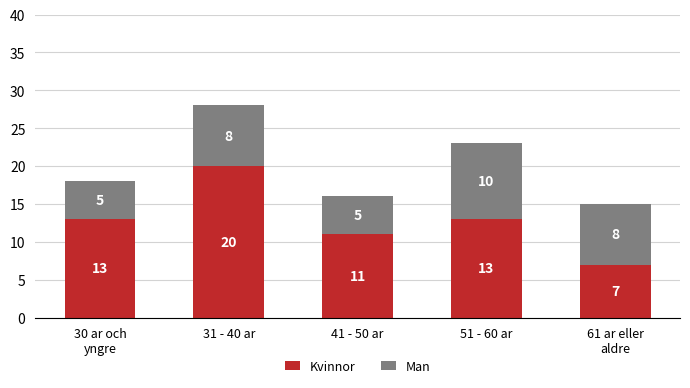

What is the lowest value of the Kvinnor series?

7